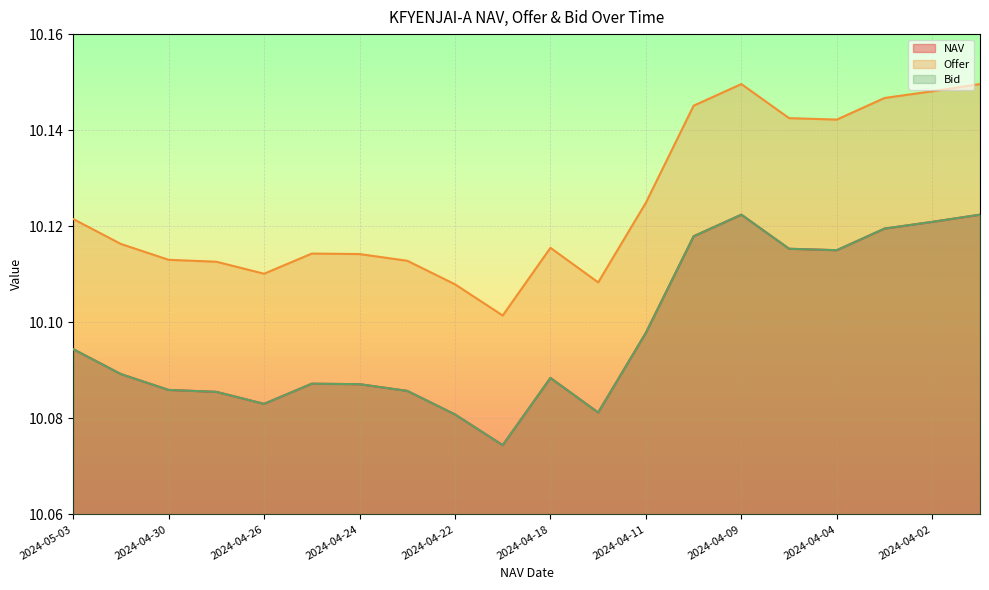

How many interior local peaks does the Bid series have?

3